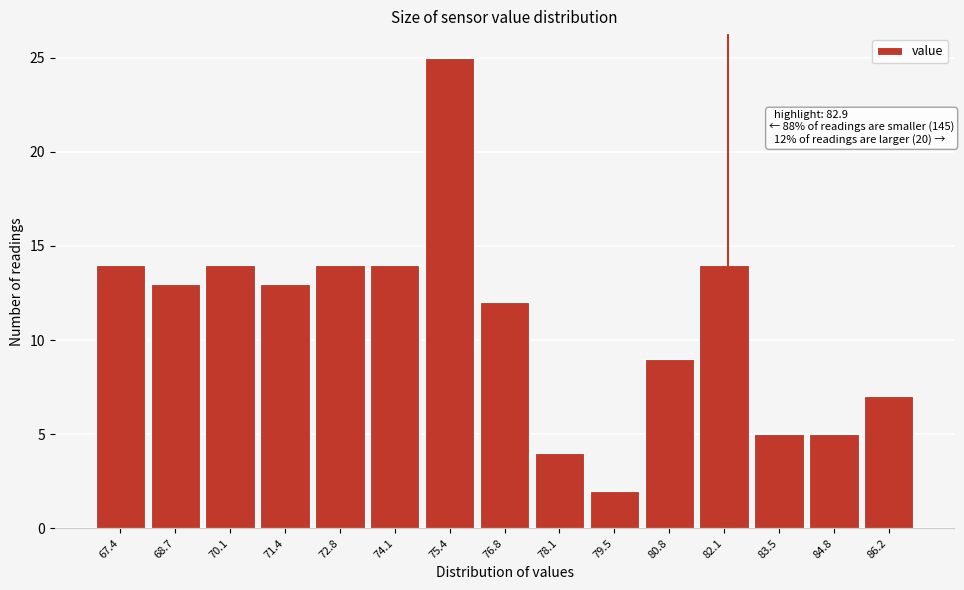

Reading left to right, transcribe all the data shown in this chart.

67.4=14	68.7=13	70.1=14	71.4=13	72.8=14	74.1=14	75.4=25	76.8=12	78.1=4	79.5=2	80.8=9	82.1=14	83.5=5	84.8=5	86.2=7